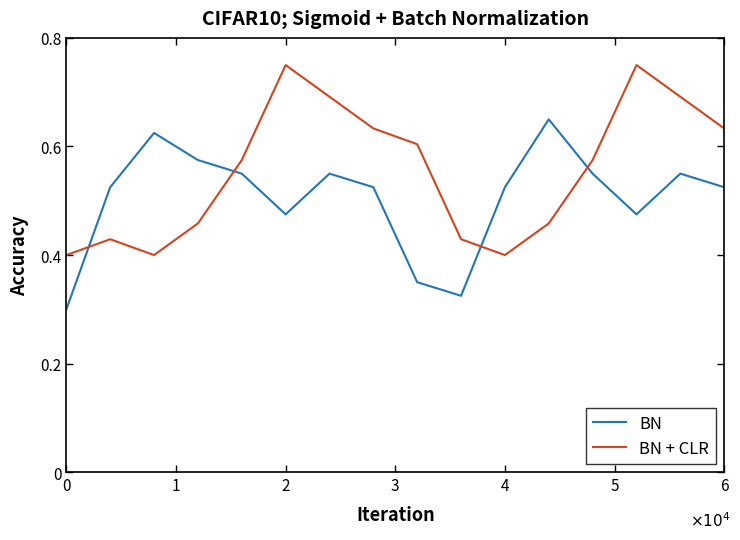

Which series ends up on top after the final intersection of BN and BN + CLR?

BN + CLR